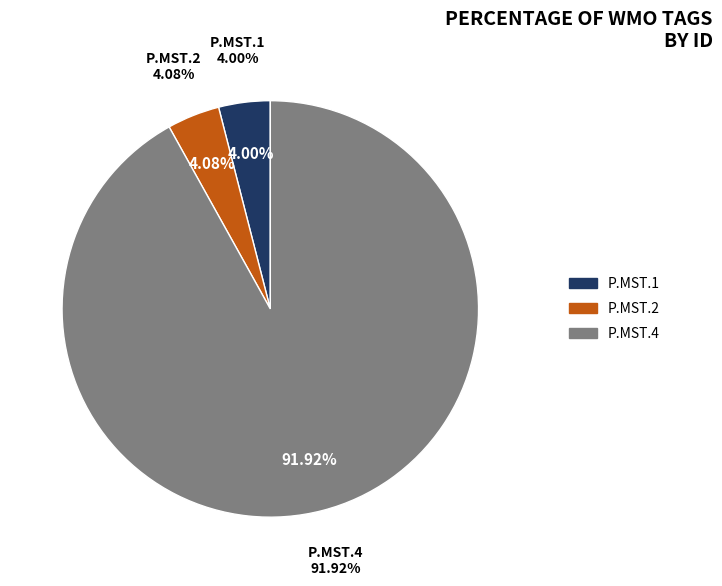

Does any single category account for the majority?

Yes